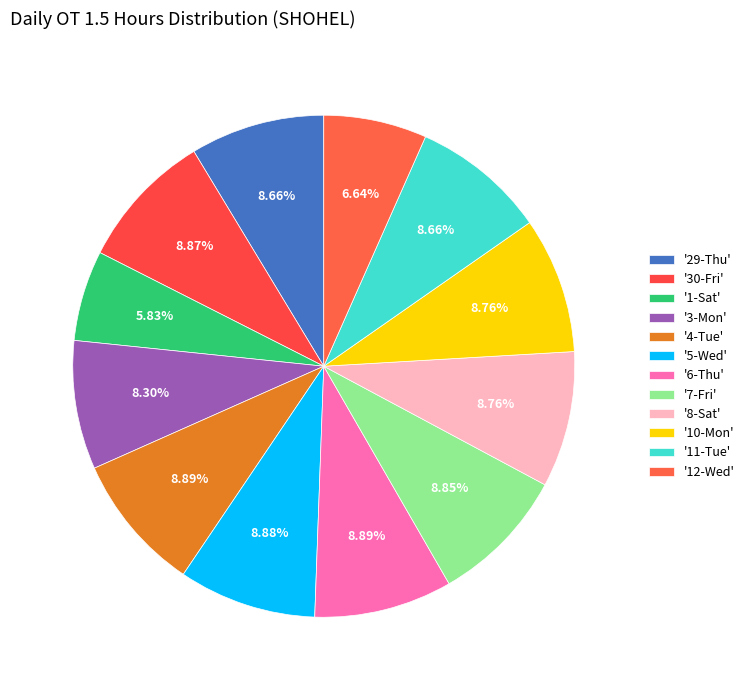

Which slice is the smallest?

1-Sat